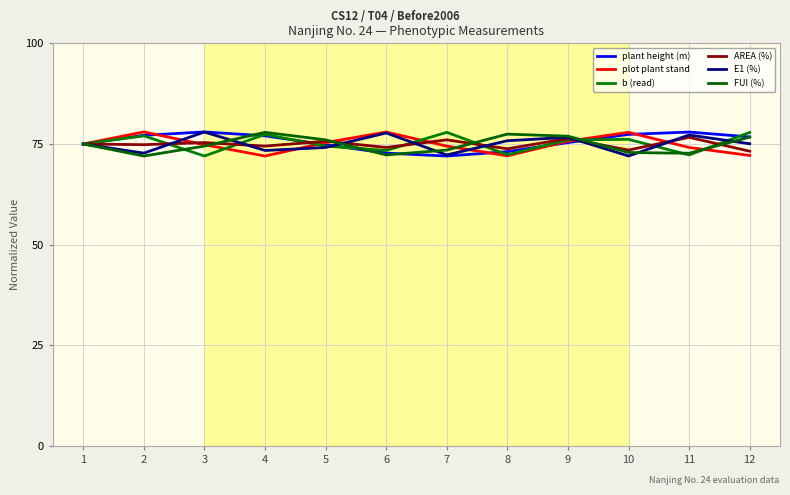

True or false: plant height (m) has a value of 45.2 at 10.

False